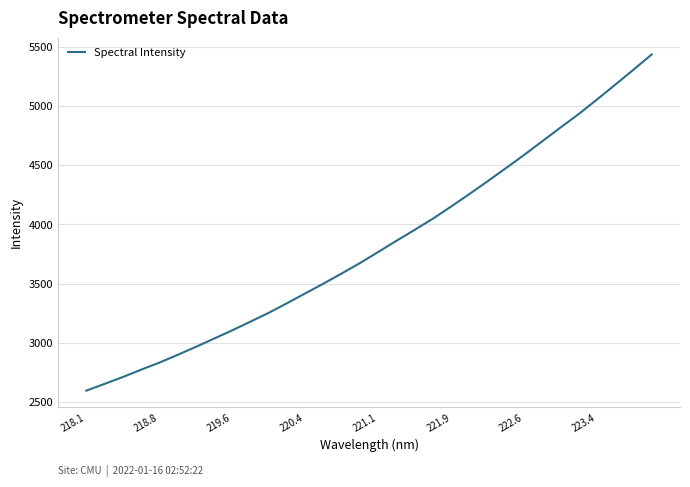

What is the sum of all values?

122414.0